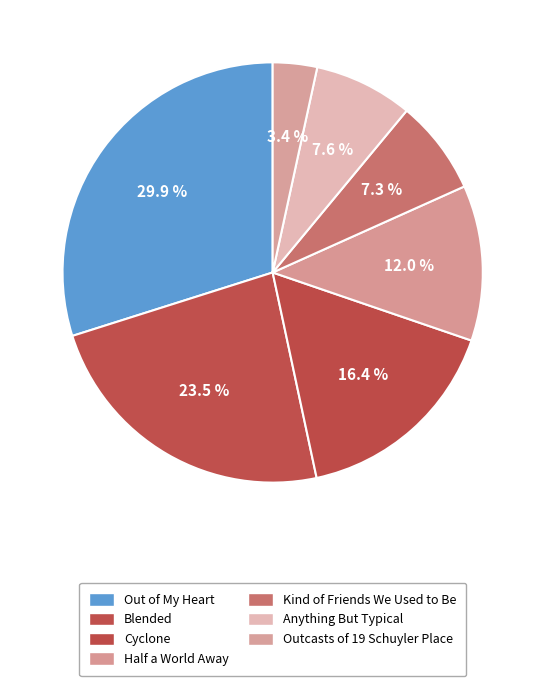

To the nearest percent, what is the difference between the largest and smallest slice percentages?

26%